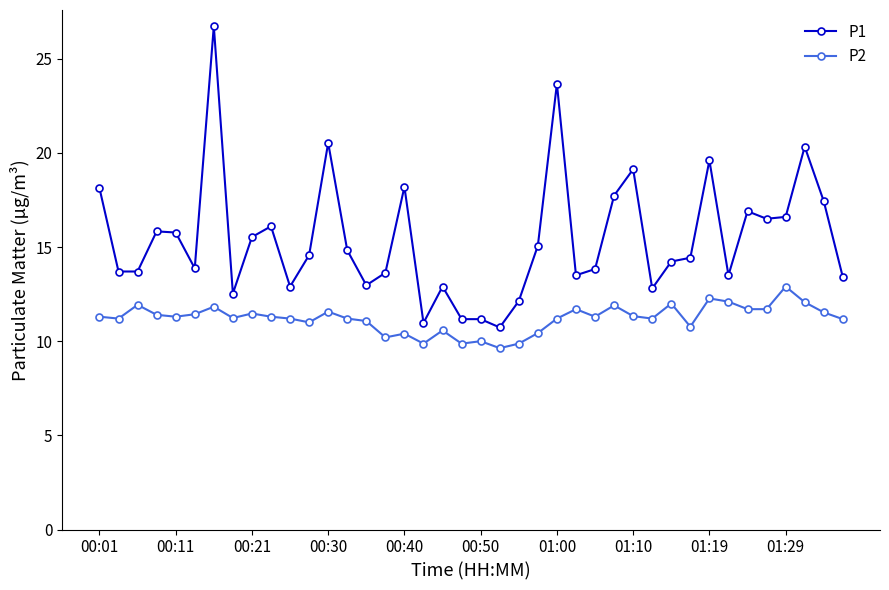

What is the greatest value displayed?

26.7